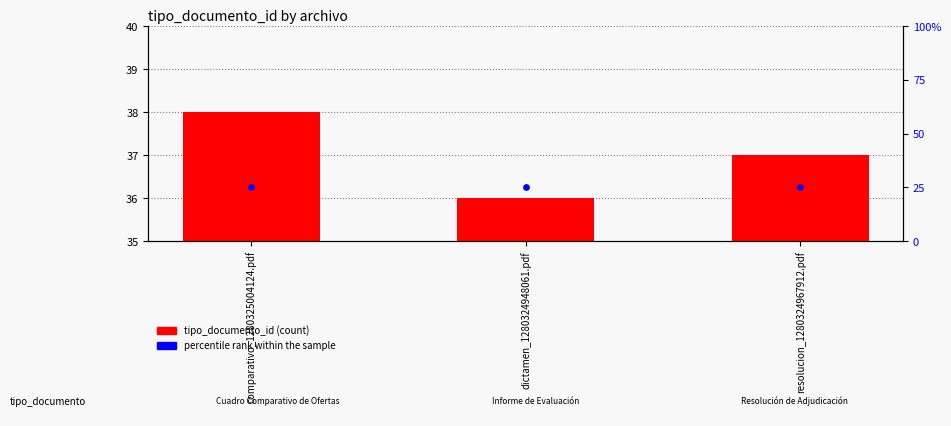

Is the value of percentile rank within the sample at resolucion_1280324967912.pdf greater than the value of tipo_documento_id at comparativo_1280325004124.pdf?

No